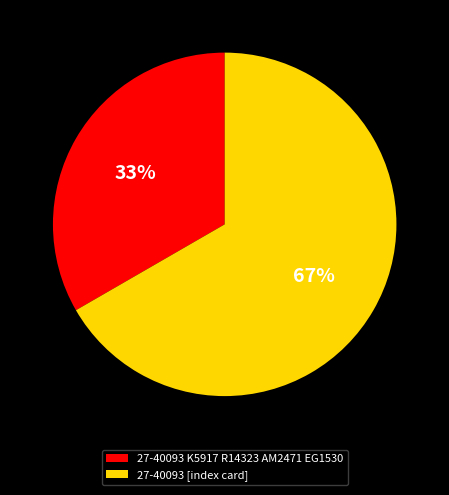

What is the smallest slice in the pie chart?

27-40093 K5917 R14323 AM2471 EG1530